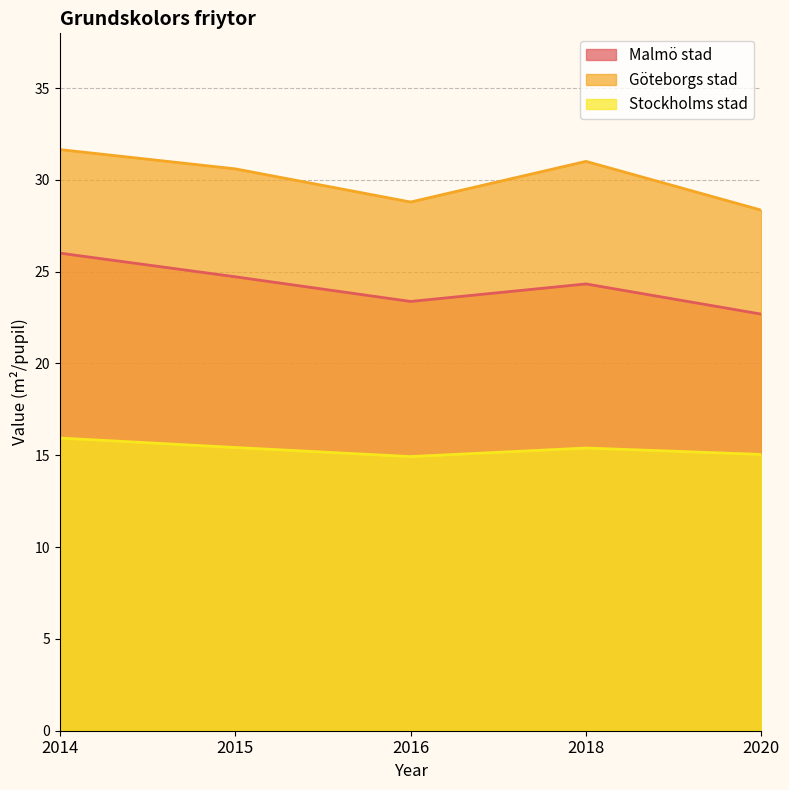

True or false: Malmö stad has a value of 26.0 at 2014.

True